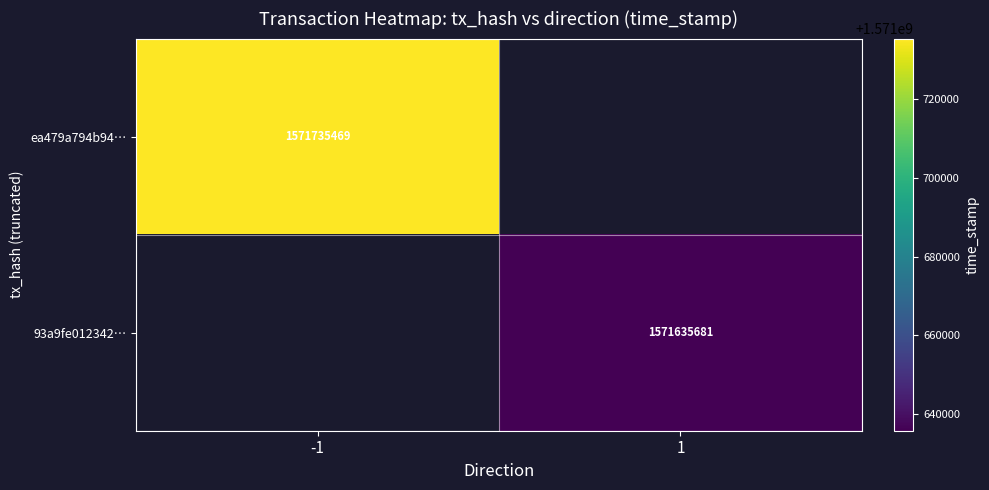

The value of 93a9fe012342… at 1 is 1571635681. True or false?

True